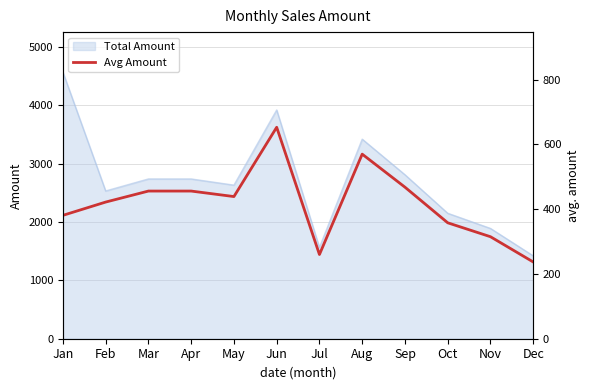

Which category has the lowest value across all series?

Dec